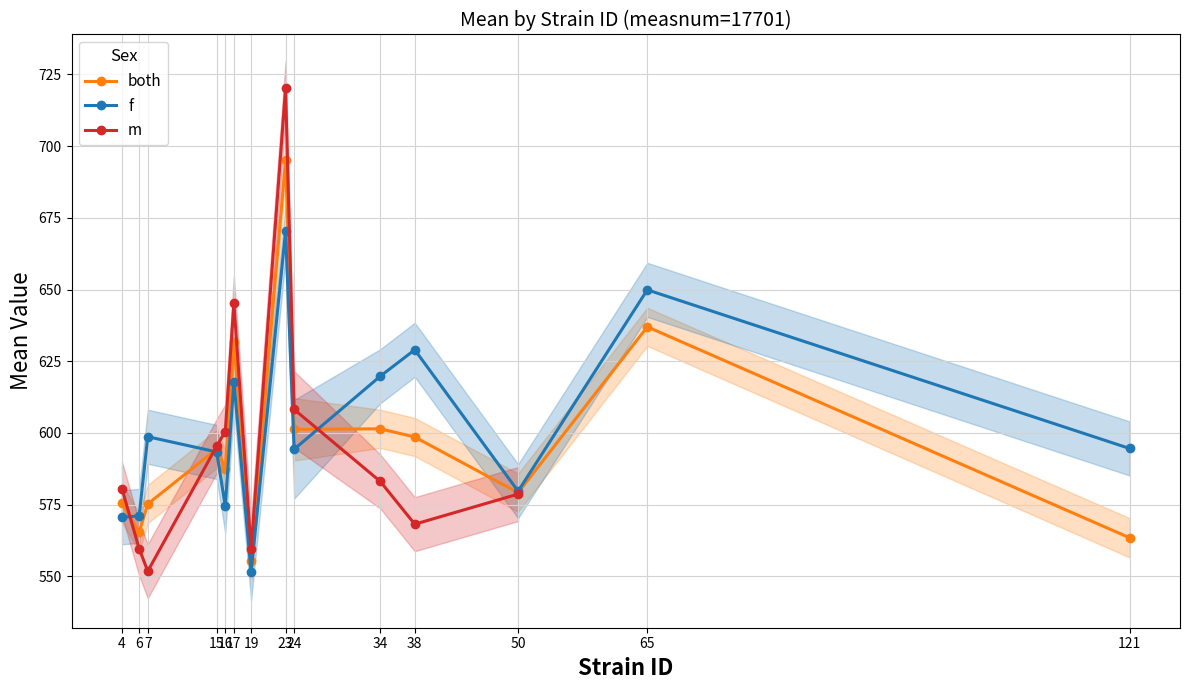

What is the value of the both point at the 2nd from the left?

565.4